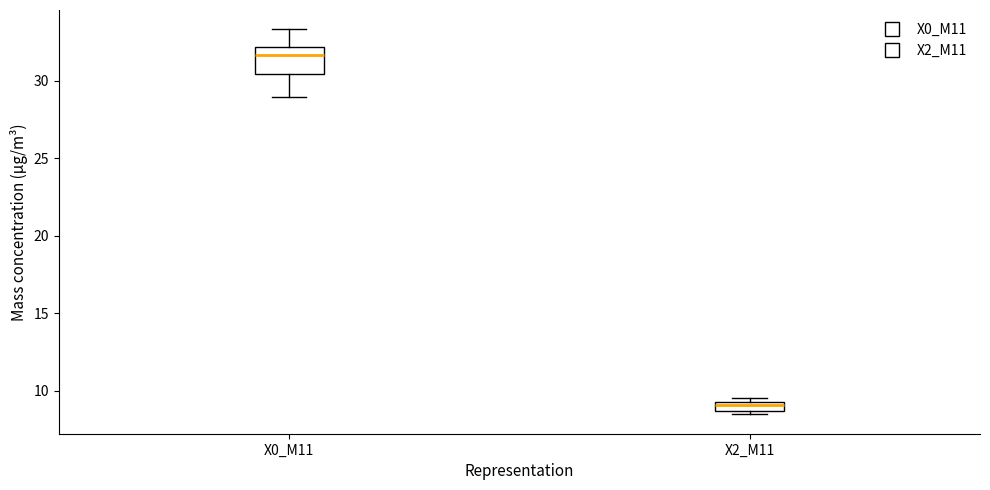

Which box's median line is the lowest?

X2_M11